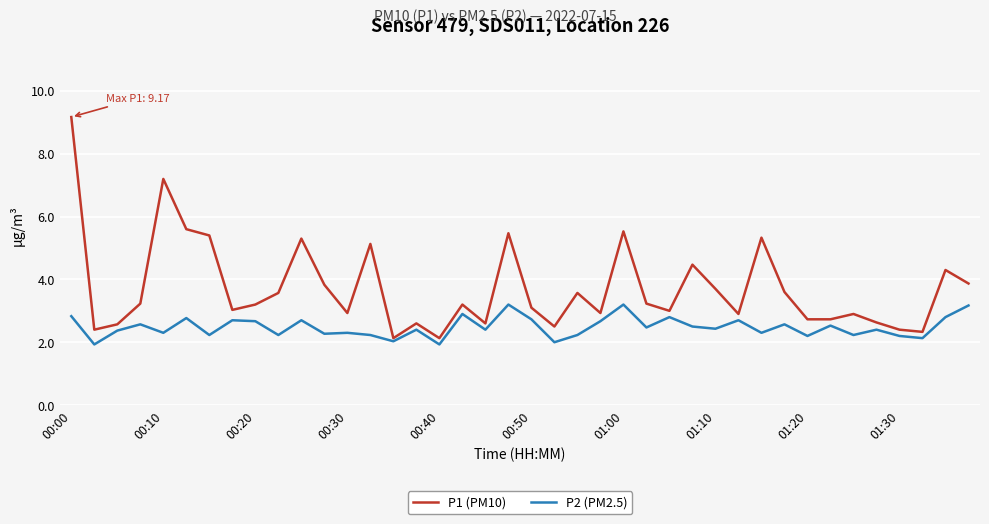

List the series in order of their peak value, highest first.

P1 (PM10), P2 (PM2.5)